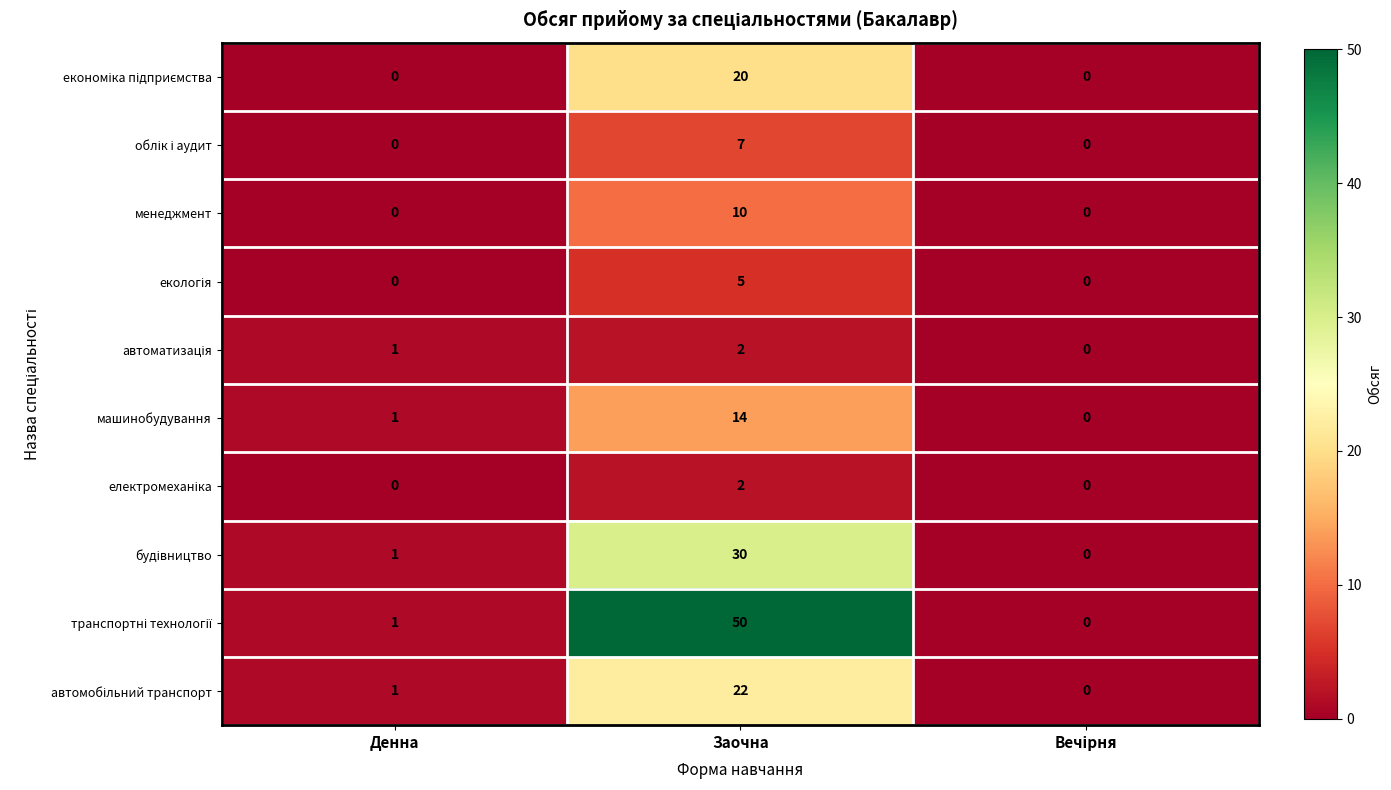

How many series are shown in this chart?

10